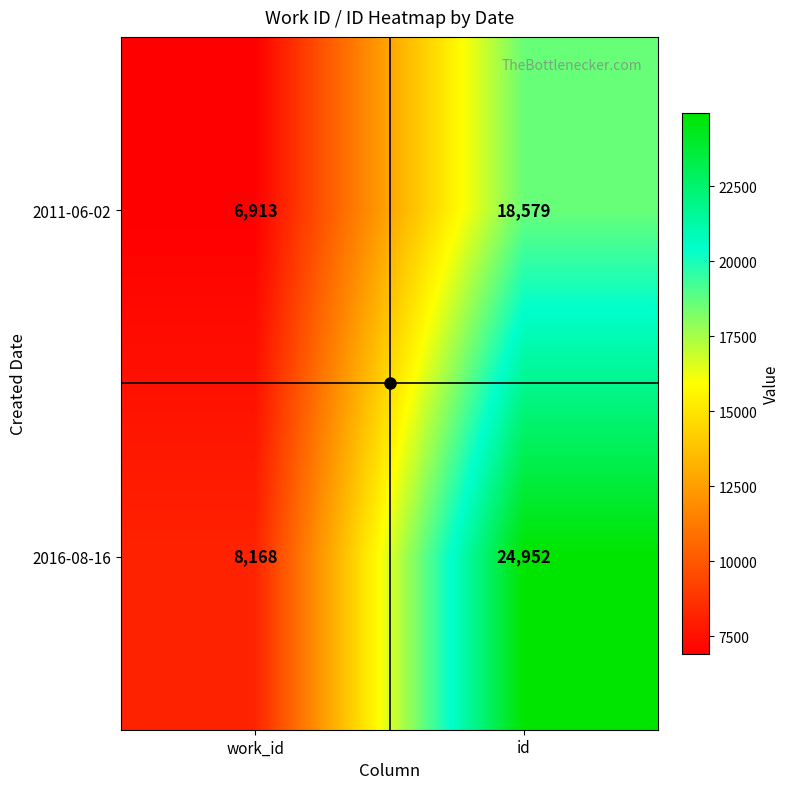

At work_id, list the series in order from largest to smallest.

2016-08-16, 2011-06-02